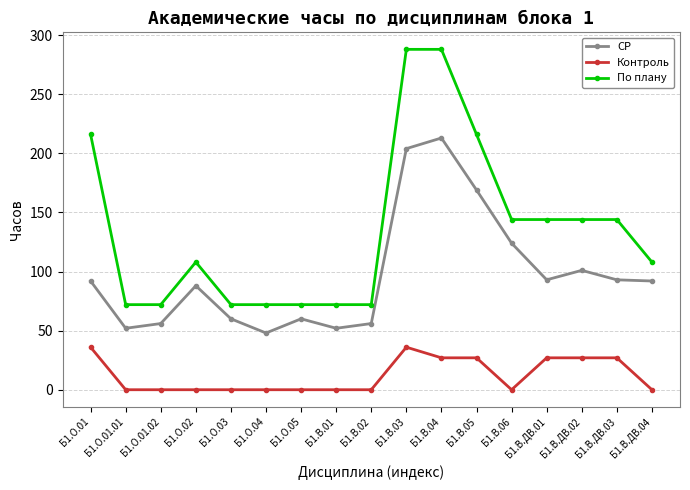

Which series has the widest spread of values?

По плану